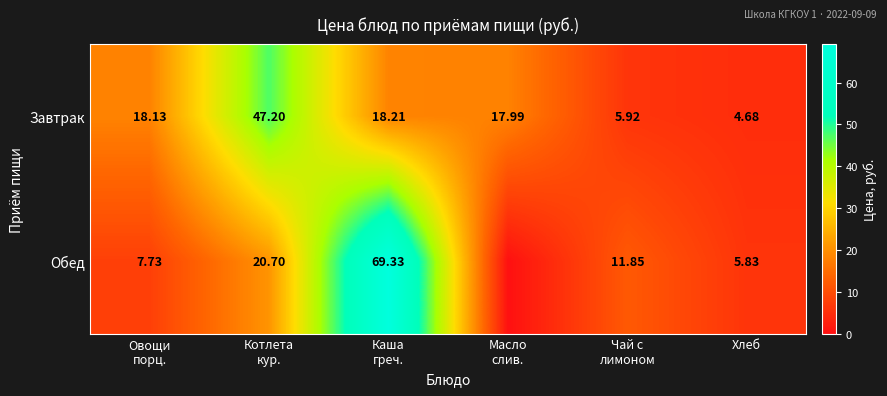

What is the maximum value for Завтрак?

47.2